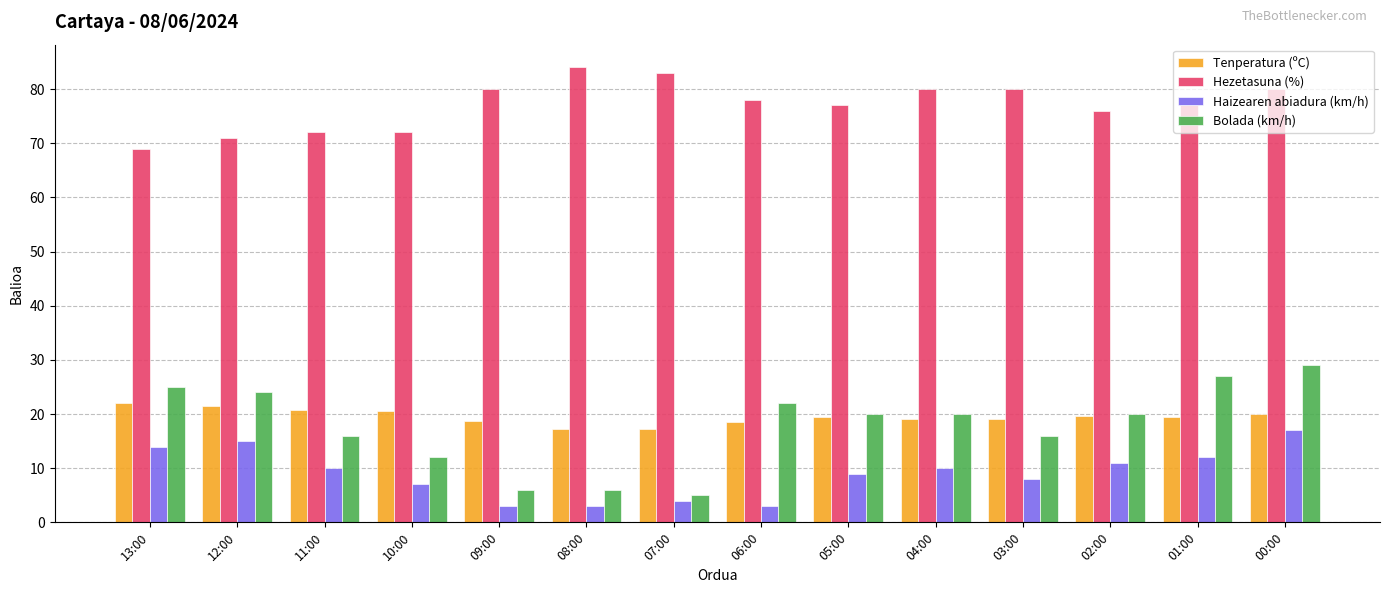

How many bars are there in each group?

4